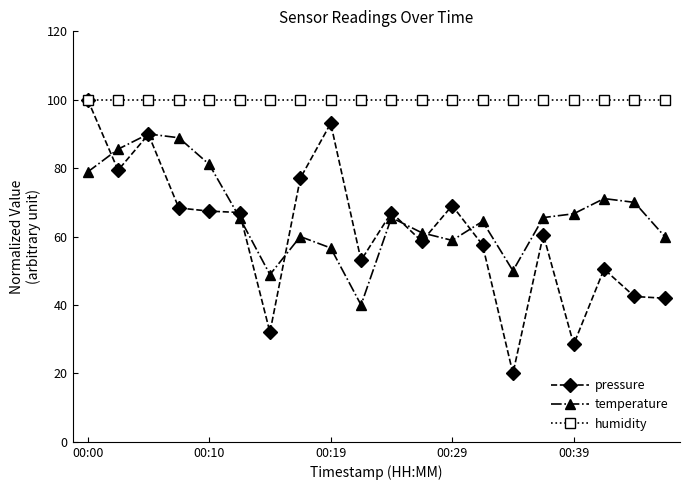

What are all the series names shown in the legend?

pressure, temperature, humidity